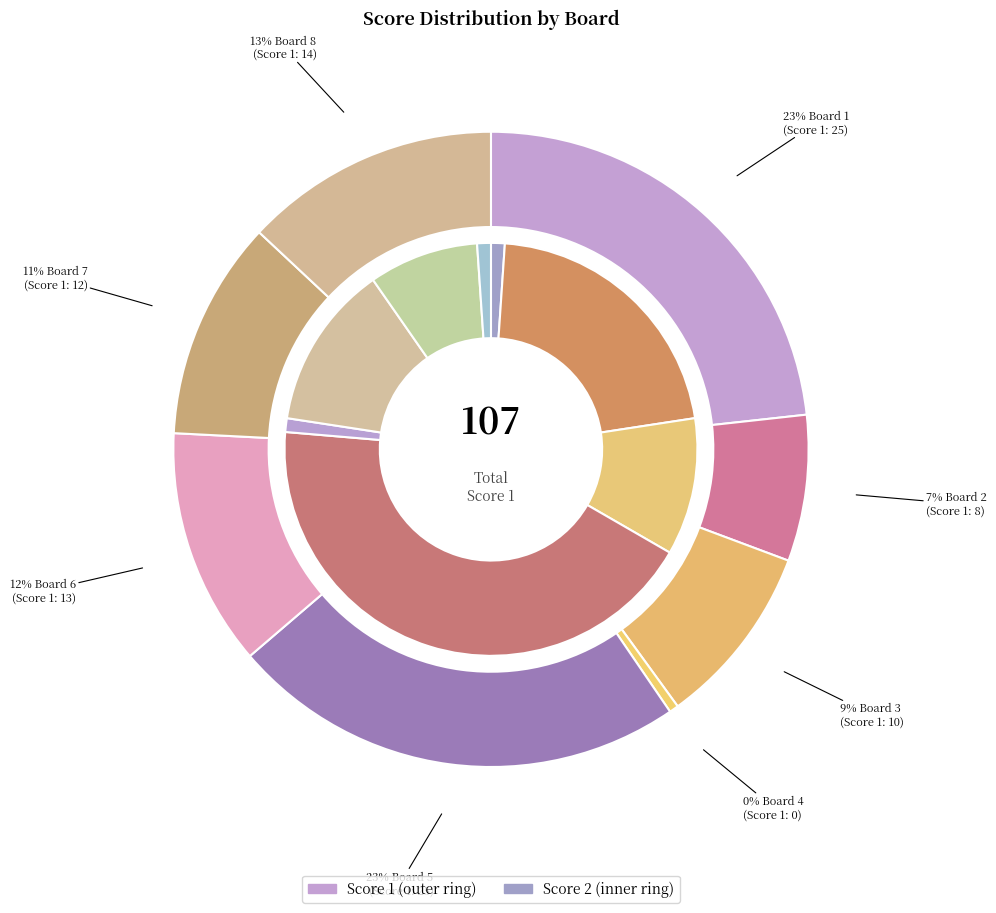

What percentage is NOT represented by Board 4?

100.0%